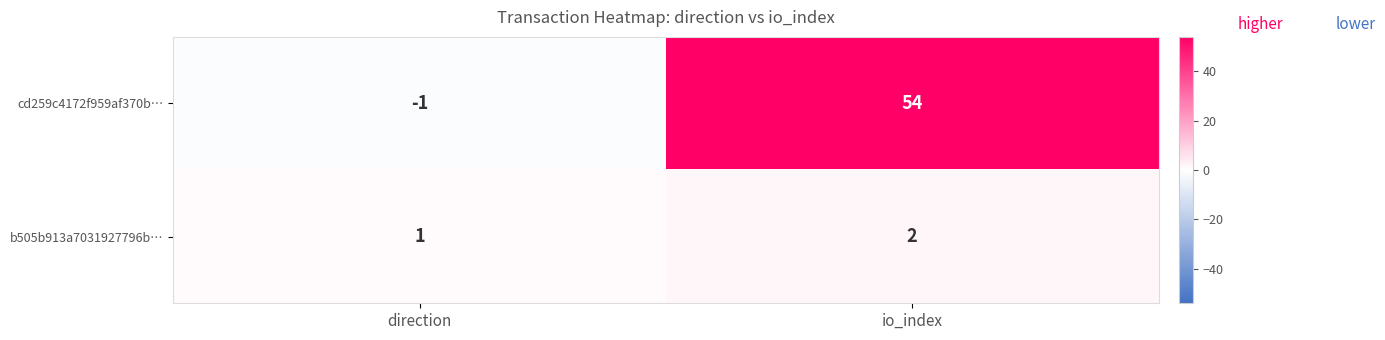

Reading left to right, list all the values displayed in this chart.

cd259c4172f959af370b…: -1	54
b505b913a7031927796b…: 1	2